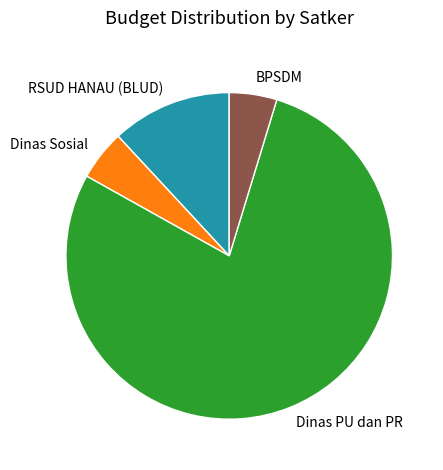

Which has a higher value, Dinas PU dan PR or RSUD HANAU (BLUD)?

Dinas PU dan PR